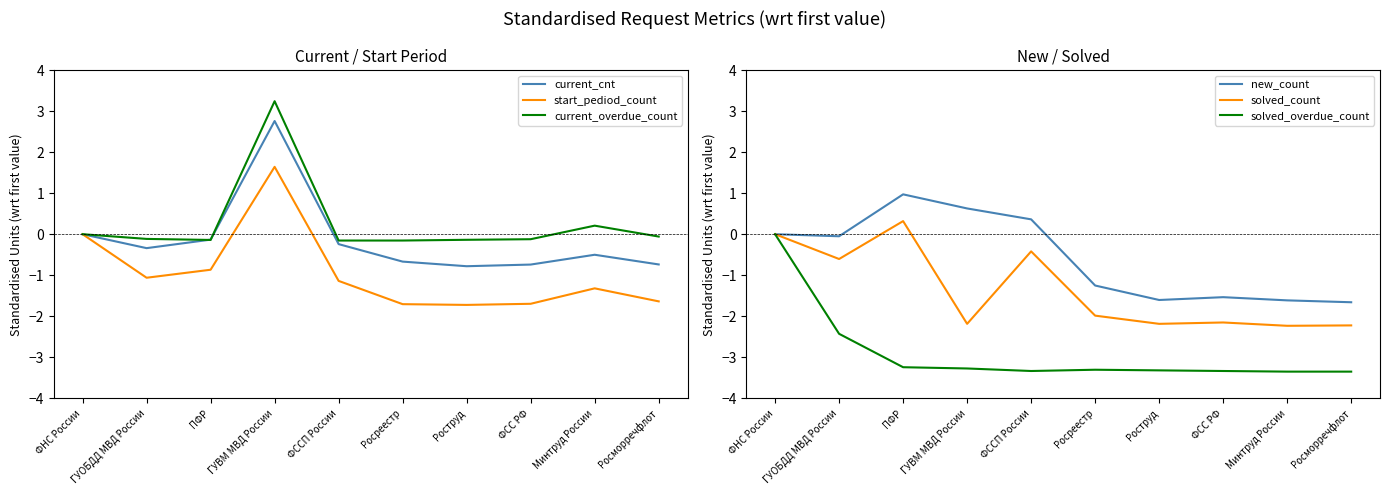

True or false: solved_overdue_count has a value of -4.8 at ФССП России.

False